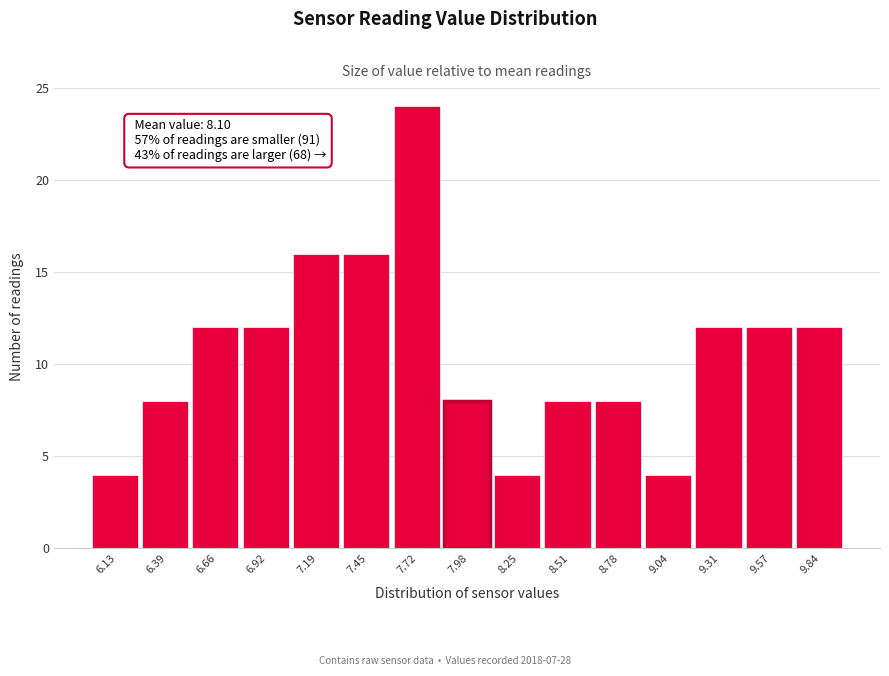

Reading left to right, list all the values displayed in this chart.

6.13=4	6.39=8	6.66=12	6.92=12	7.19=16	7.45=16	7.72=24	7.98=8	8.25=4	8.51=8	8.78=8	9.04=4	9.31=12	9.57=12	9.84=12